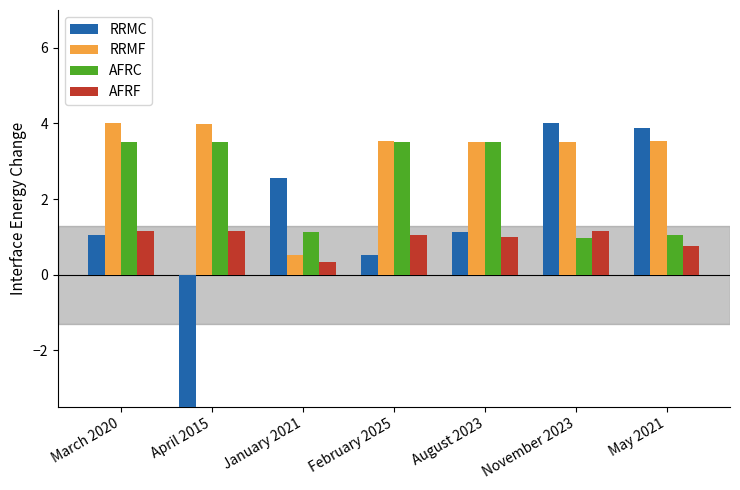

Reading left to right, what are all the values shown in this chart?

RRMC: March 2020=1.0	April 2015=-4.0	January 2021=2.6	February 2025=0.5	August 2023=1.1	November 2023=4.0	May 2021=3.9
RRMF: March 2020=4.0	April 2015=4.0	January 2021=0.5	February 2025=3.5	August 2023=3.5	November 2023=3.5	May 2021=3.5
AFRC: March 2020=3.5	April 2015=3.5	January 2021=1.1	February 2025=3.5	August 2023=3.5	November 2023=1.0	May 2021=1.0
AFRF: March 2020=1.2	April 2015=1.2	January 2021=0.3	February 2025=1.0	August 2023=1.0	November 2023=1.2	May 2021=0.8